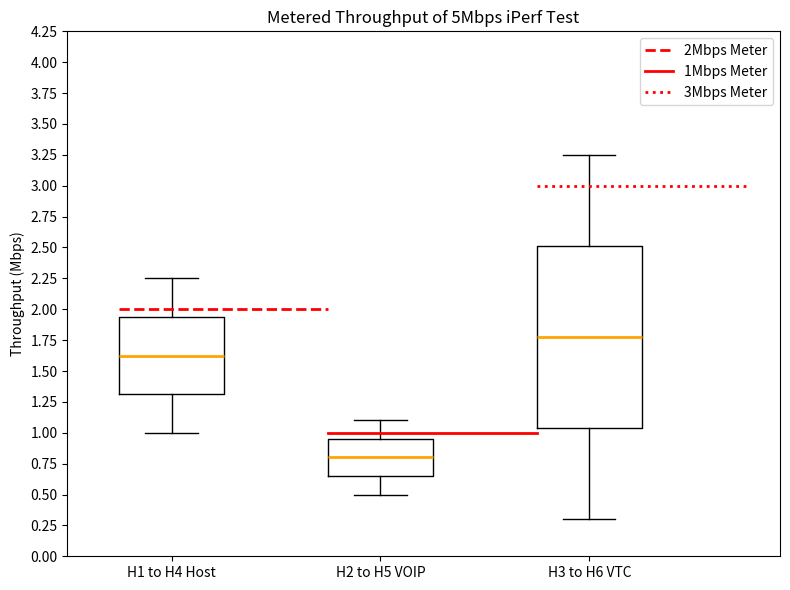

Reading left to right, transcribe this box plot: for each box, give where its median line is, the range the box spans, and where its two whiskers end, as read against the y-axis. The values are not printed on the chart, so give them approximately, as read against the axis.

H1 to H4 Host: median 1.65, box 1.30 to 1.95, whiskers 1.00 to 2.25
H2 to H5 VOIP: median 0.80, box 0.65 to 0.95, whiskers 0.50 to 1.10
H3 to H6 VTC: median 1.80, box 1.05 to 2.50, whiskers 0.30 to 3.25